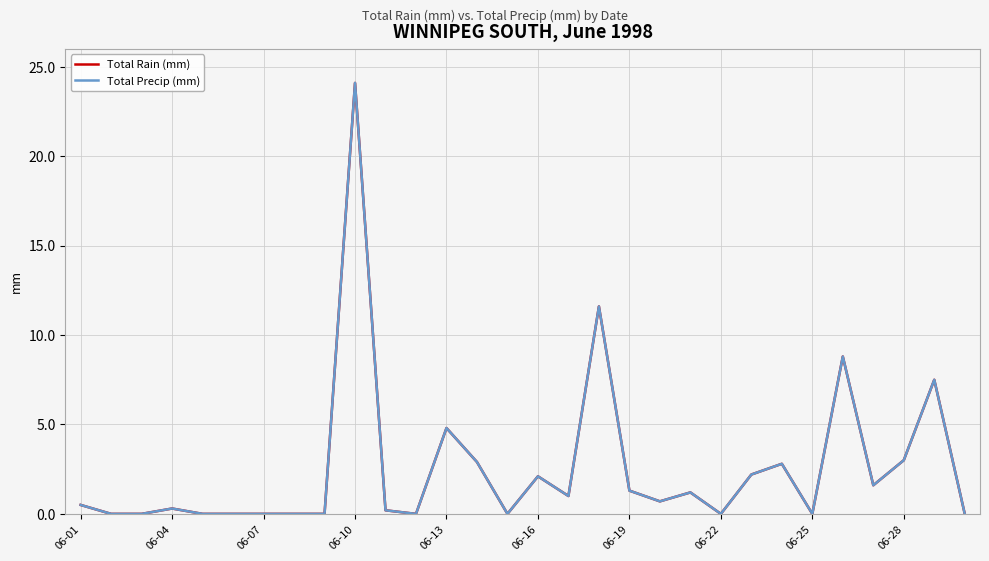

How many lines are shown in the chart?

2